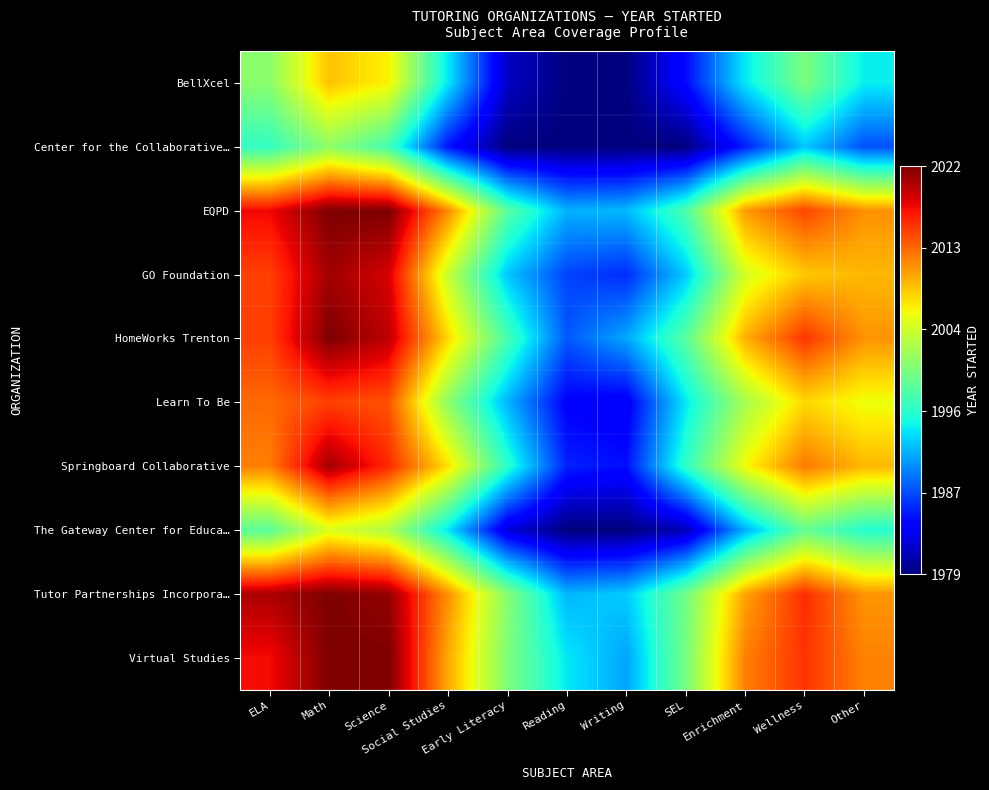

Reading left to right, transcribe all the data shown in this chart.

BellXcel: ELA=0.5	Math=0.7	Science=0.7	Social Studies=0.4	Early Literacy=0.1	Reading=0.0	Writing=0.0	SEL=0.1	Enrichment=0.4	Wellness=0.5	Other=0.4
Center for the Collaborative…: ELA=0.4	Math=0.5	Science=0.4	Social Studies=0.1	Early Literacy=0.0	Reading=0.0	Writing=0.0	SEL=0.0	Enrichment=0.2	Wellness=0.3	Other=0.2
EQPD: ELA=0.9	Math=1.0	Science=1.0	Social Studies=0.8	Early Literacy=0.5	Reading=0.3	Writing=0.3	SEL=0.4	Enrichment=0.7	Wellness=0.8	Other=0.8
GO Foundation: ELA=0.8	Math=1.0	Science=0.9	Social Studies=0.6	Early Literacy=0.3	Reading=0.2	Writing=0.2	SEL=0.3	Enrichment=0.6	Wellness=0.7	Other=0.7
HomeWorks Trenton: ELA=0.8	Math=1.0	Science=0.9	Social Studies=0.7	Early Literacy=0.4	Reading=0.2	Writing=0.3	SEL=0.5	Enrichment=0.7	Wellness=0.9	Other=0.8
Learn To Be: ELA=0.8	Math=0.8	Science=0.8	Social Studies=0.5	Early Literacy=0.3	Reading=0.1	Writing=0.1	SEL=0.4	Enrichment=0.6	Wellness=0.7	Other=0.6
Springboard Collaborative: ELA=0.8	Math=1.0	Science=0.9	Social Studies=0.7	Early Literacy=0.4	Reading=0.2	Writing=0.1	SEL=0.4	Enrichment=0.6	Wellness=0.8	Other=0.7
The Gateway Center for Educa…: ELA=0.5	Math=0.6	Science=0.6	Social Studies=0.4	Early Literacy=0.1	Reading=0.0	Writing=0.0	SEL=0.1	Enrichment=0.3	Wellness=0.5	Other=0.4
Tutor Partnerships Incorpora…: ELA=1.0	Math=1.0	Science=1.0	Social Studies=0.8	Early Literacy=0.5	Reading=0.3	Writing=0.3	SEL=0.5	Enrichment=0.7	Wellness=0.9	Other=0.8
Virtual Studies: ELA=0.9	Math=1.0	Science=1.0	Social Studies=0.7	Early Literacy=0.5	Reading=0.4	Writing=0.3	SEL=0.5	Enrichment=0.8	Wellness=0.9	Other=0.8